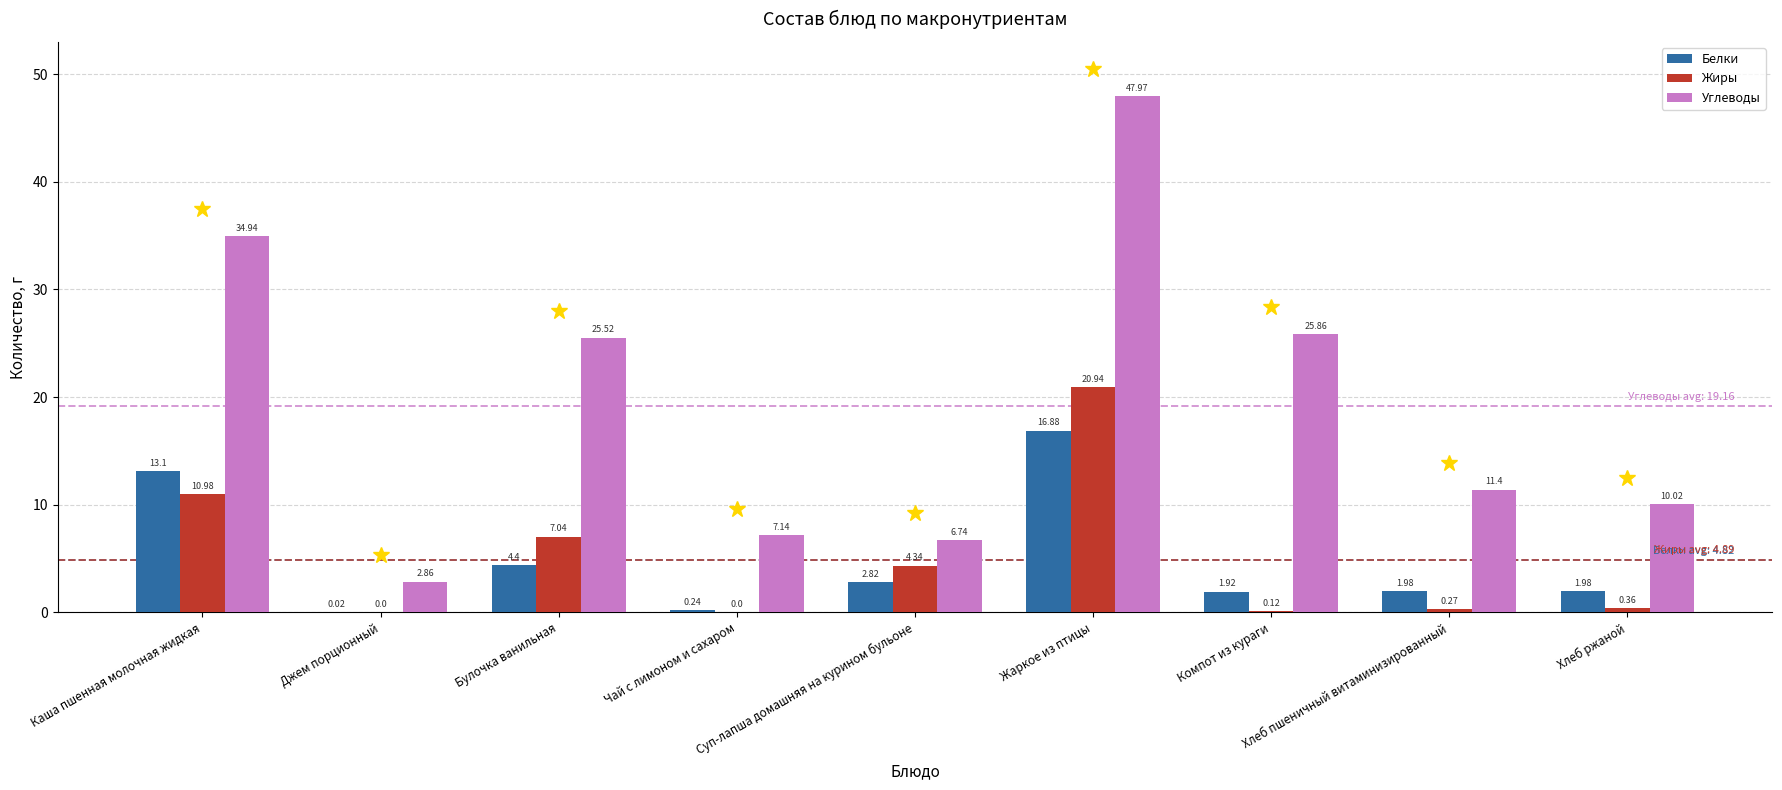

Are the bars grouped side by side (vs. stacked)?

Yes